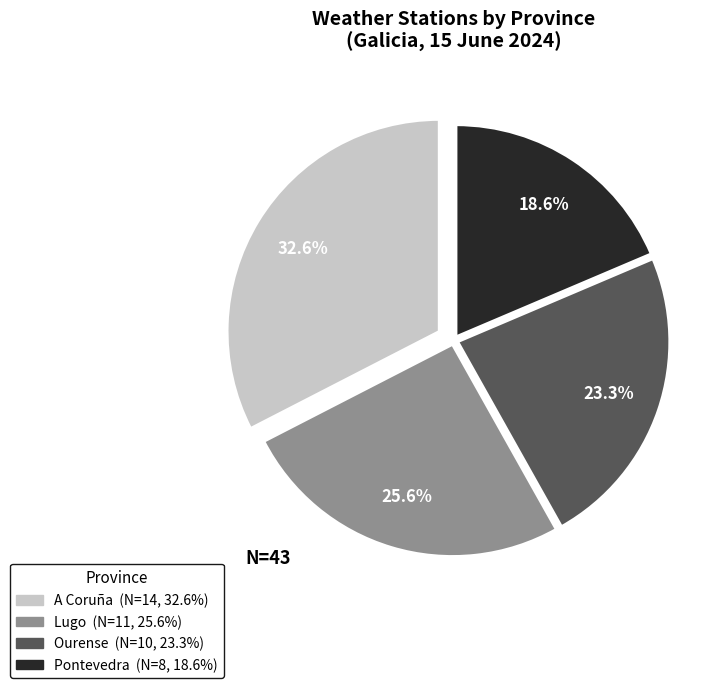

Is Lugo the majority of the pie?

No